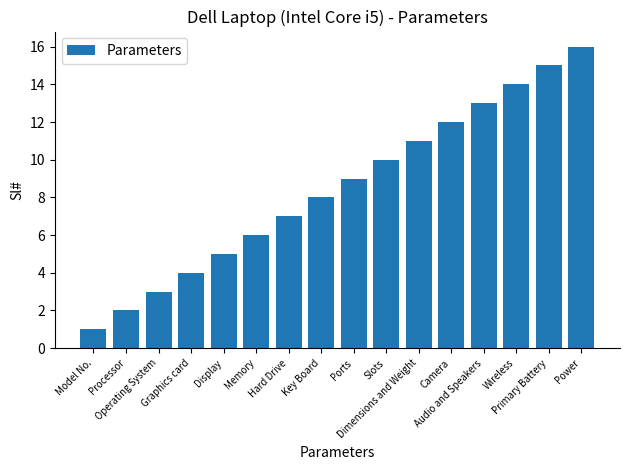

Reading left to right, what are all the values shown in this chart?

Model No.=1	Processor=2	Operating System=3	Graphics card=4	Display=5	Memory=6	Hard Drive=7	Key Board=8	Ports=9	Slots=10	Dimensions and Weight=11	Camera=12	Audio and Speakers=13	Wireless=14	Primary Battery=15	Power=16